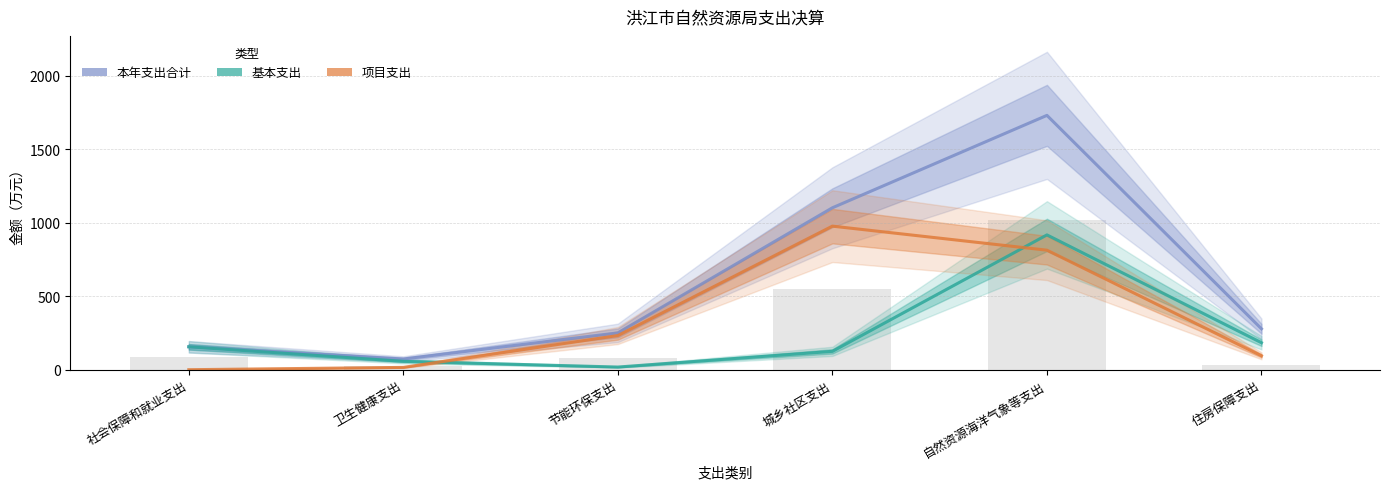

Reading right to left, extract all data points from this chart.

本年支出合计: 278.1	1729.7	1101.2	250.5	72.9	155.9
基本支出: 183.5	916.8	124.9	18.1	57.0	155.8
项目支出: 94.7	812.8	976.4	232.4	15.8	0.0